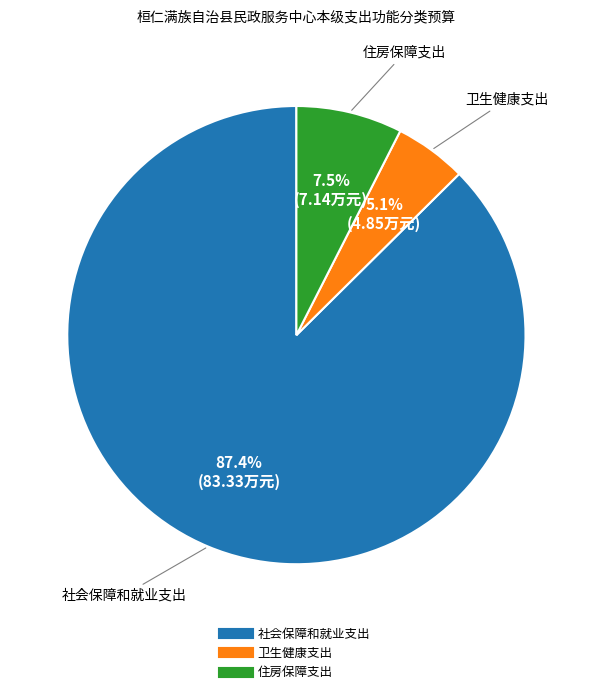

To the nearest percent, what is the average slice percentage?

33%